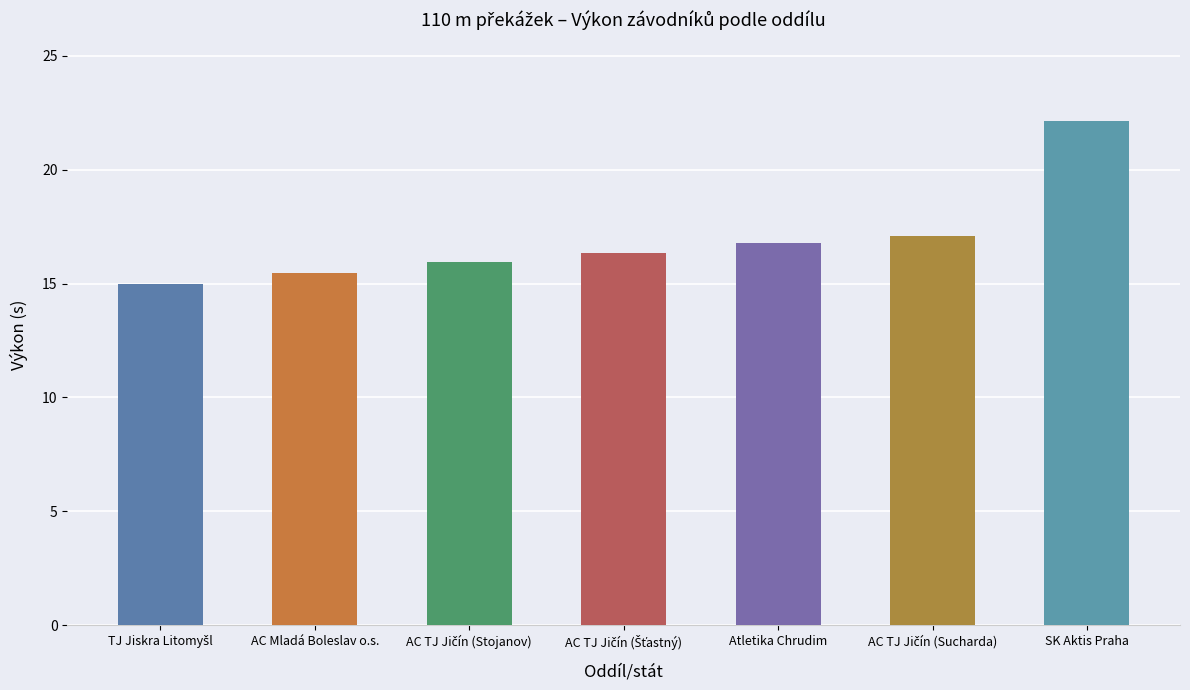

What is the minimum value shown in the chart?

15.0